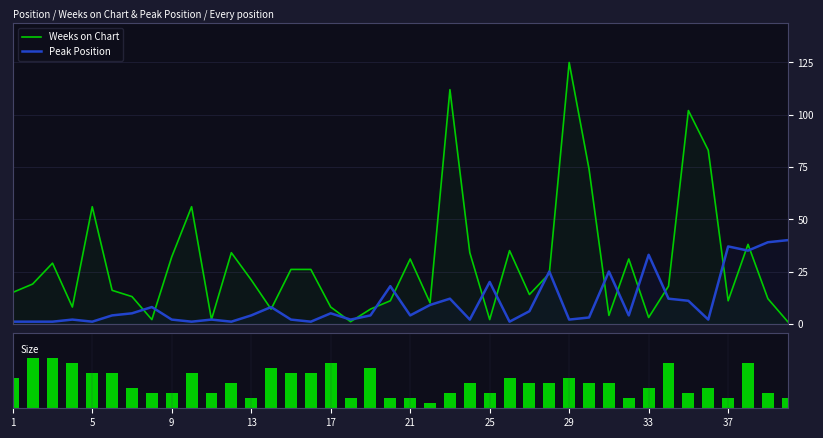

What is the highest value of the Peak Position series?

40